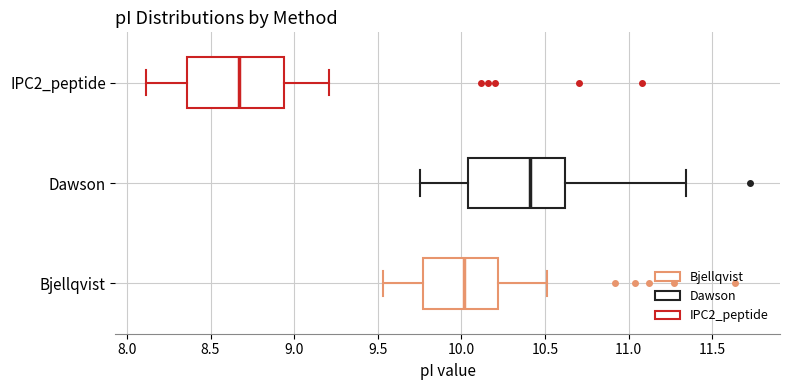

Which box has the furthest to the left median line?

IPC2_peptide